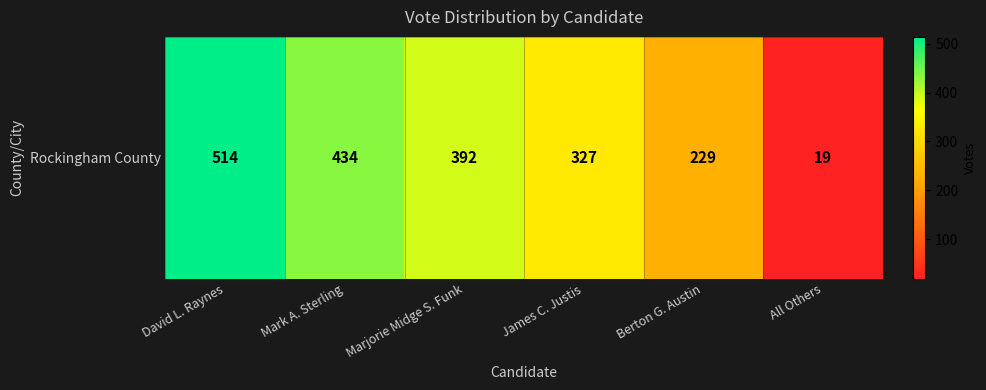

Reading right to left, list all the values displayed in this chart.

All Others=19	Berton G. Austin=229	James C. Justis=327	Marjorie Midge S. Funk=392	Mark A. Sterling=434	David L. Raynes=514